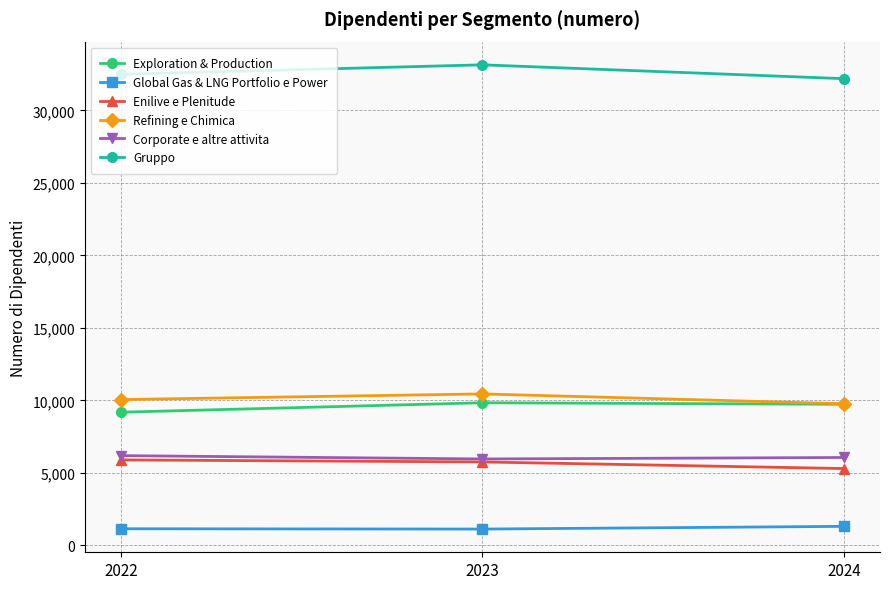

What is the value of the Global Gas & LNG Portfolio e Power point at the 3rd from the left?

1317